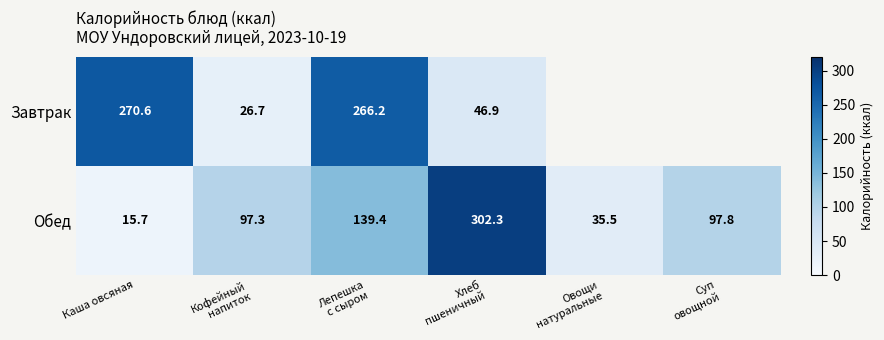

How many values in the Обед series are below 97?

2